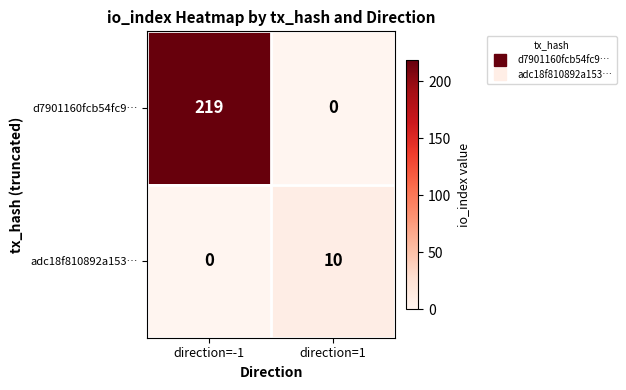

What is the spread (max minus min) of values at direction=1?

10